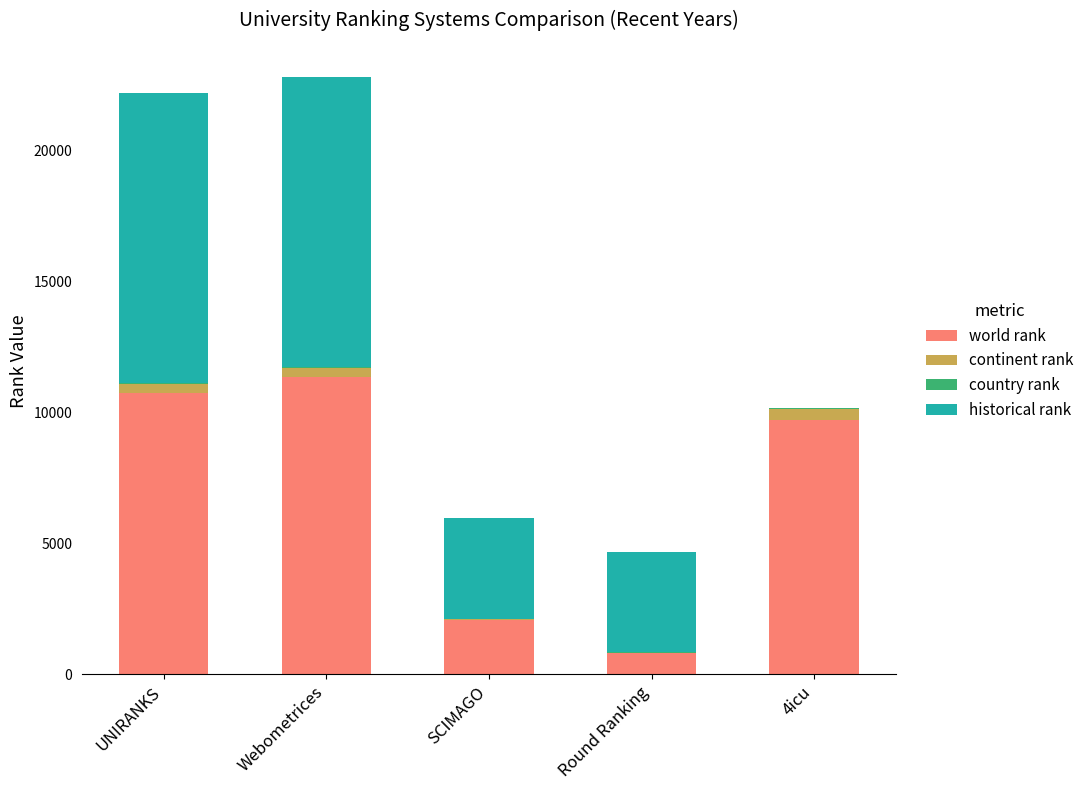

Which category has the highest value in the world rank series?

Webometrices